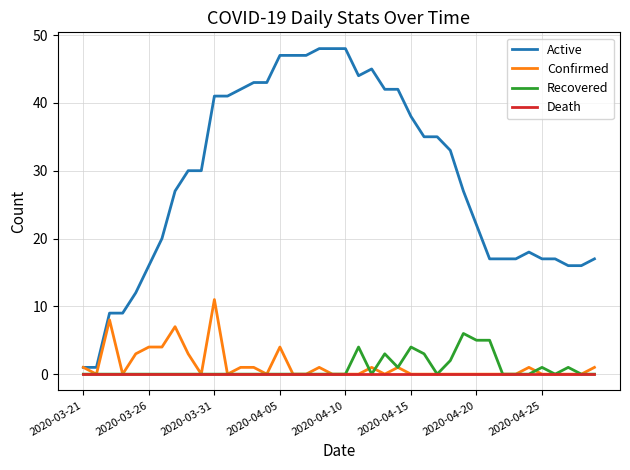

Rank the series by their maximum value, from lowest to highest.

Death, Recovered, Confirmed, Active